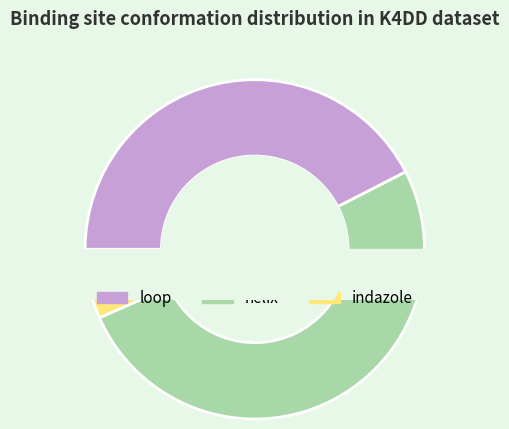

Count the number of slices in the pie.

3